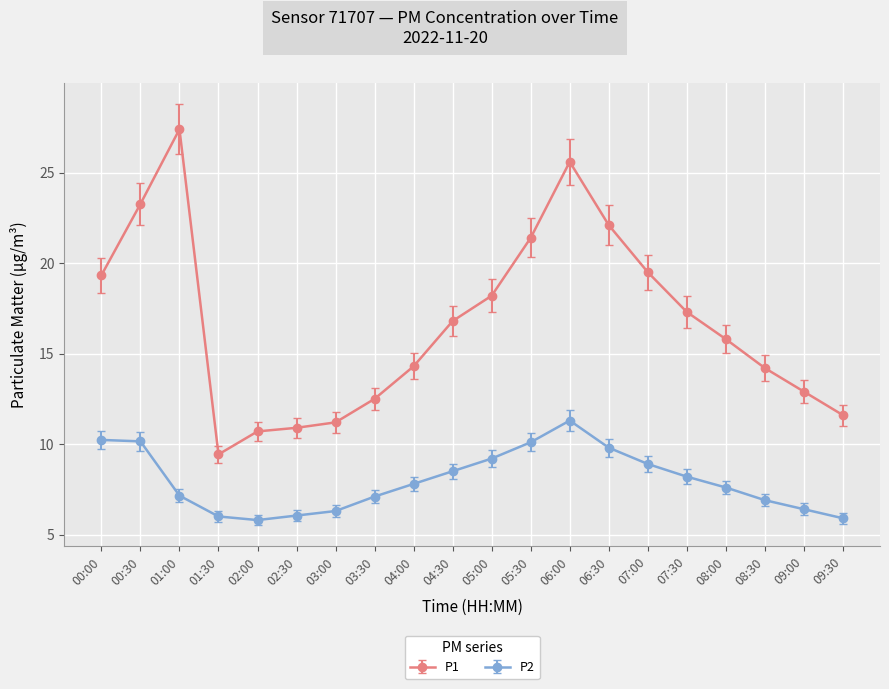

Does the chart display data point markers on the line(s)?

Yes